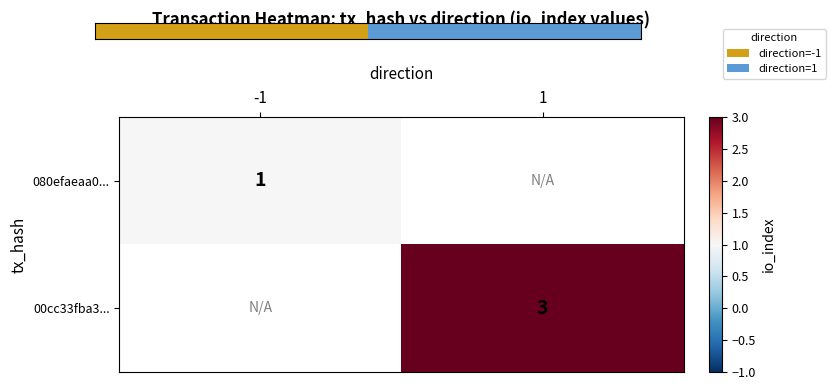

The 00cc33fba3... series shows 1 at 1. True or false?

False